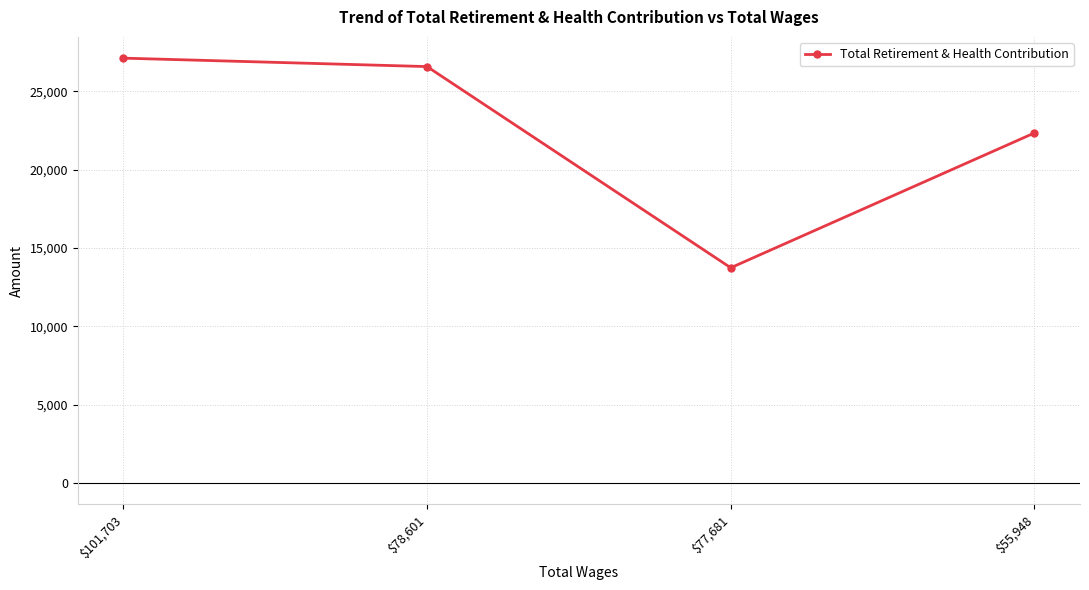

At which category does the data reach its first local valley?

$77,681